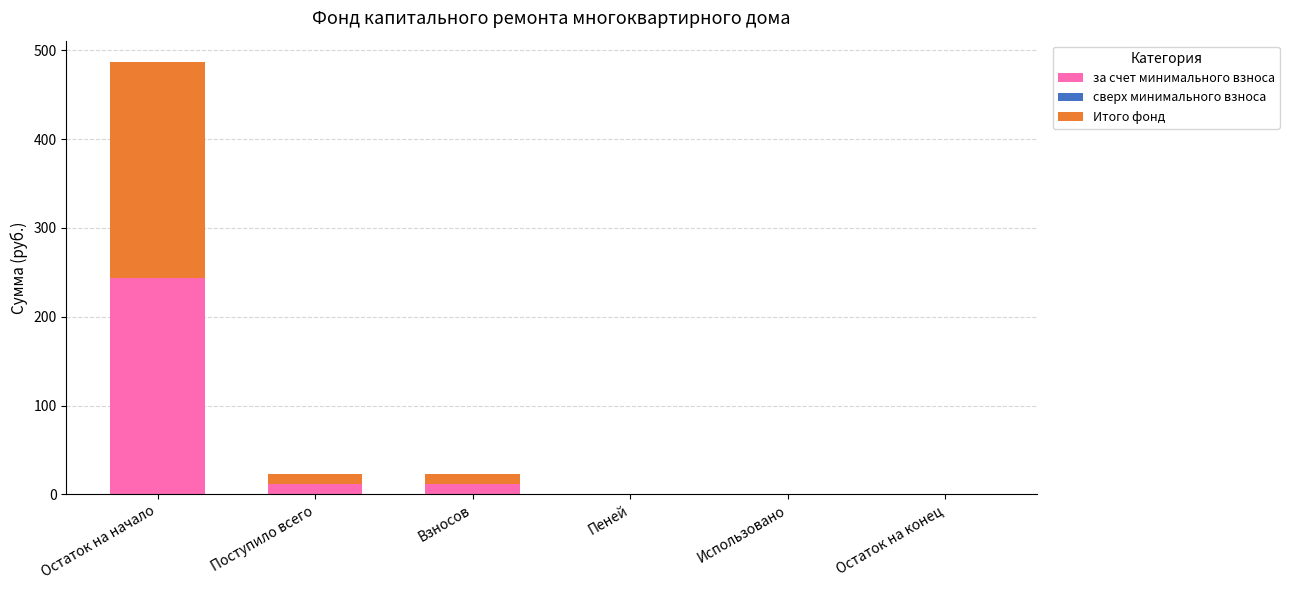

Reading left to right, what are the values for за счет минимального взноса?

Остаток на начало=243.3	Поступило всего=11.7	Взносов=11.7	Пеней=0.0	Использовано=0.0	Остаток на конец=0.0